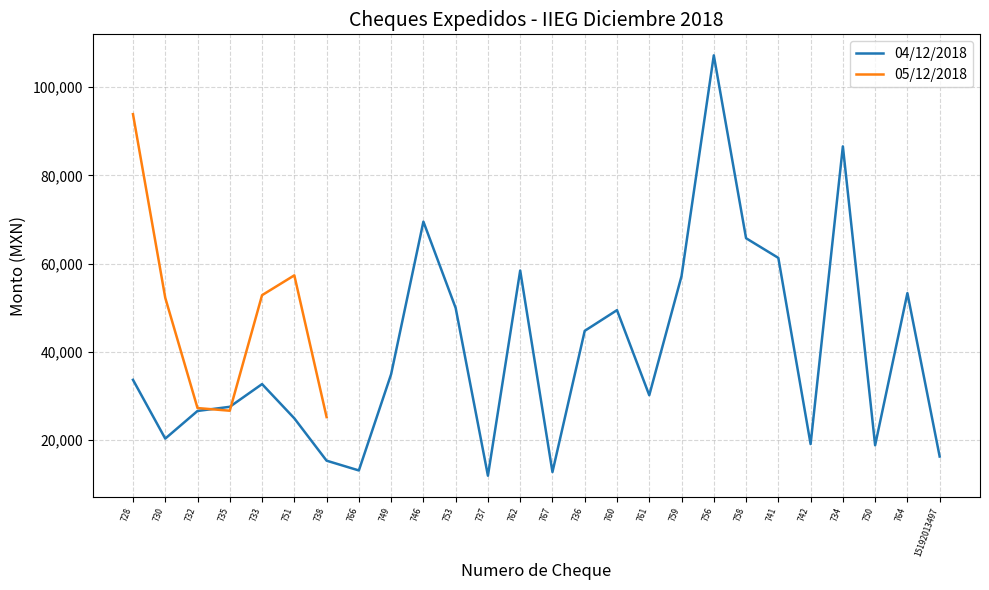

What is the change in value from 746 to 15192013497?

-53254.0